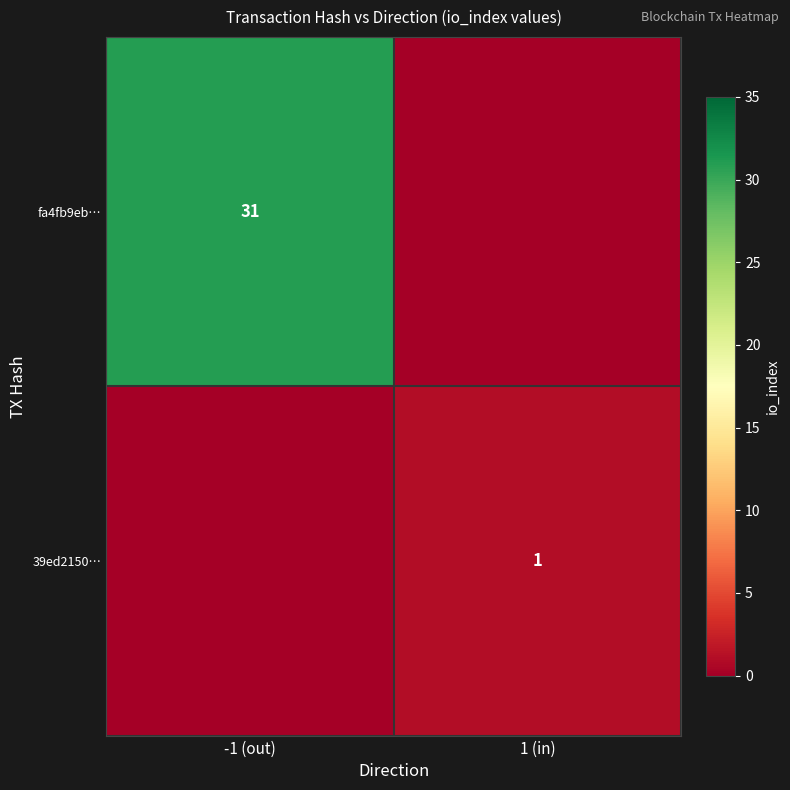

At how many categories does at least one series exceed 11?

1